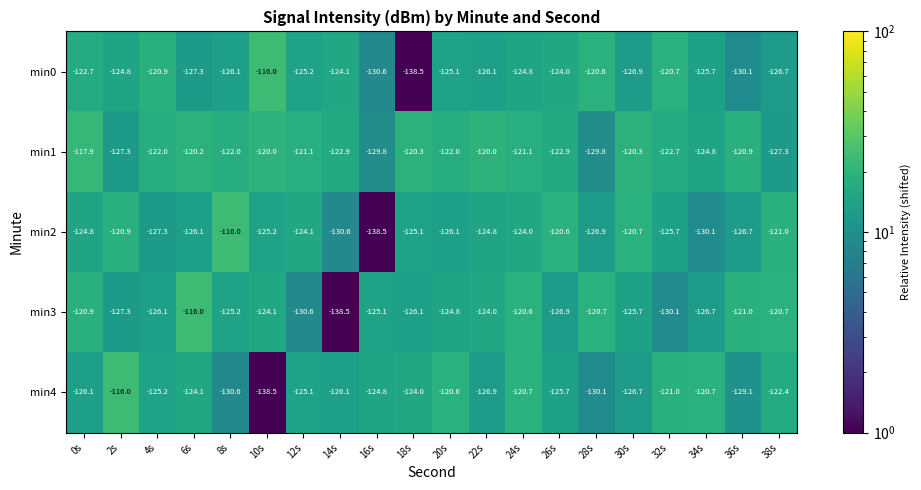

Which series has the largest total across all categories?

min1